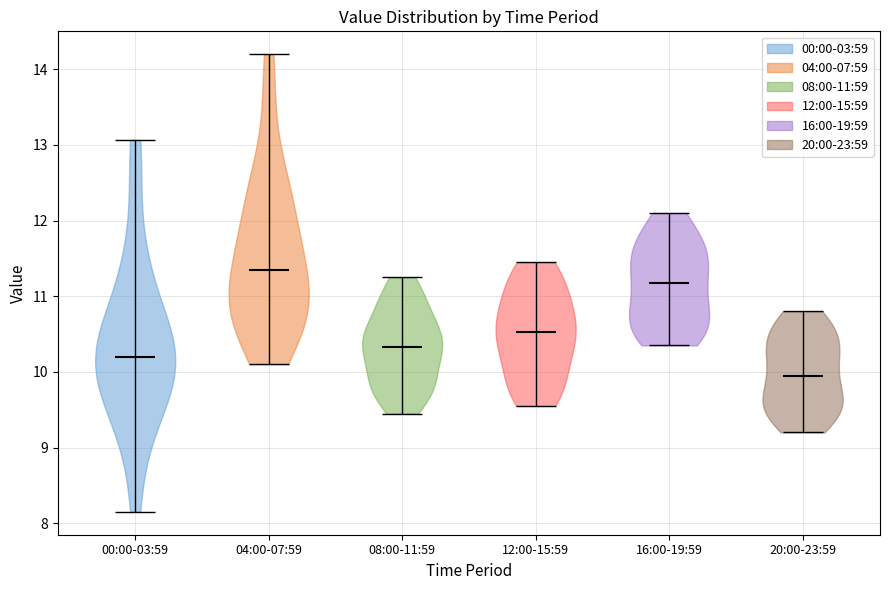

Reading left to right, read every violin against the y-axis: where its median line is, and the lowest and highest points it reaches. The values are not printed on the chart, so give them approximately, as read against the axis.

00:00-03:59: median line 10.2, lowest point 8.2, highest point 13.1
04:00-07:59: median line 11.4, lowest point 10.1, highest point 14.2
08:00-11:59: median line 10.3, lowest point 9.5, highest point 11.3
12:00-15:59: median line 10.5, lowest point 9.6, highest point 11.5
16:00-19:59: median line 11.2, lowest point 10.4, highest point 12.1
20:00-23:59: median line 10.0, lowest point 9.2, highest point 10.8